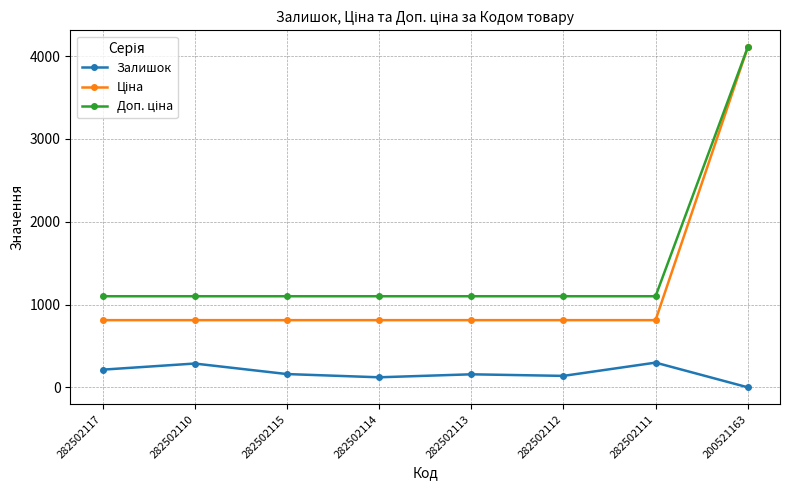

At which category is the sum across all series the highest?

200521163